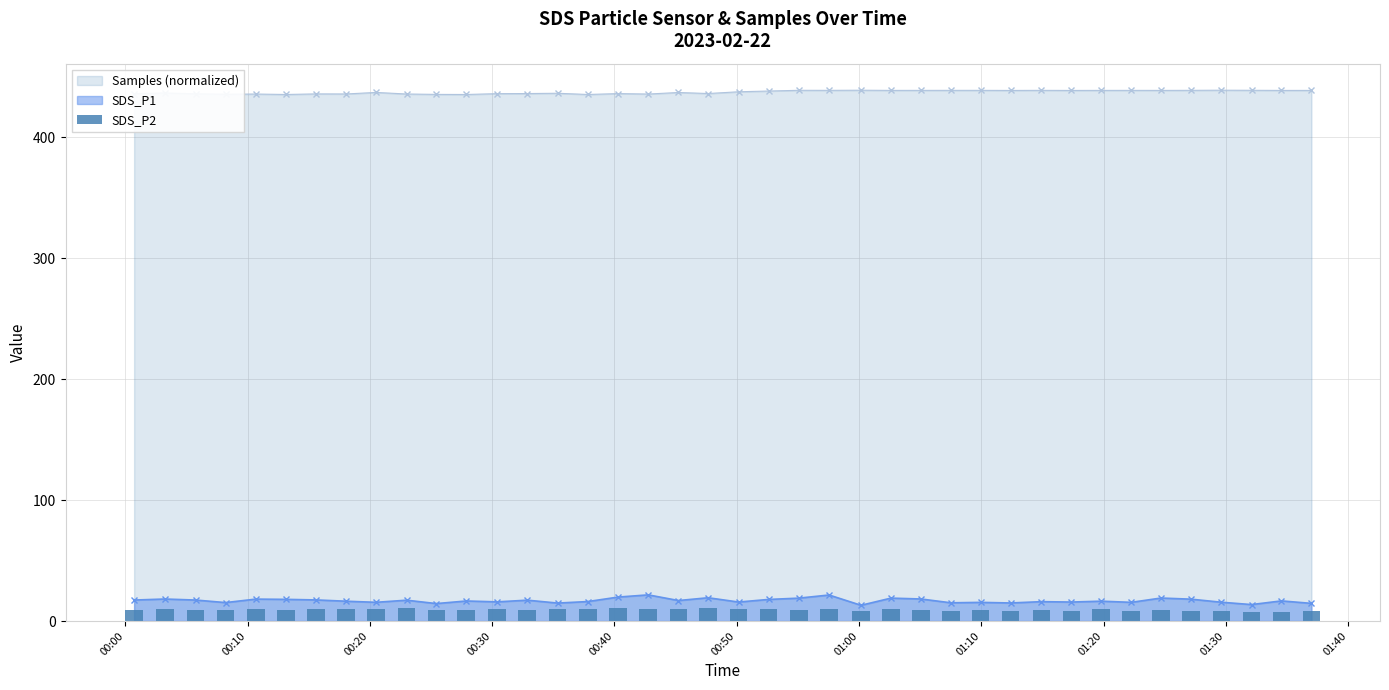

What is the maximum value for SDS_P1?

21.6